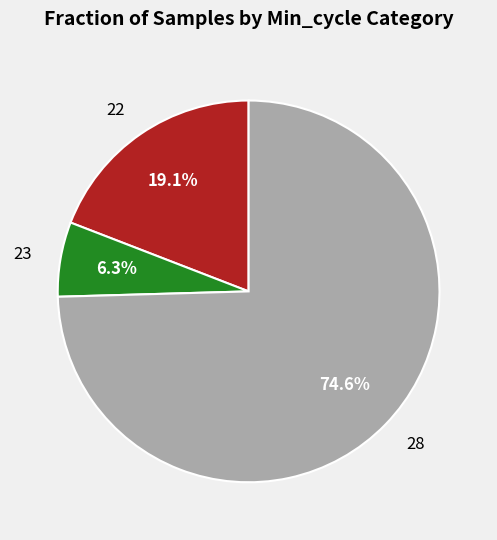

Is there a majority slice in this chart?

Yes